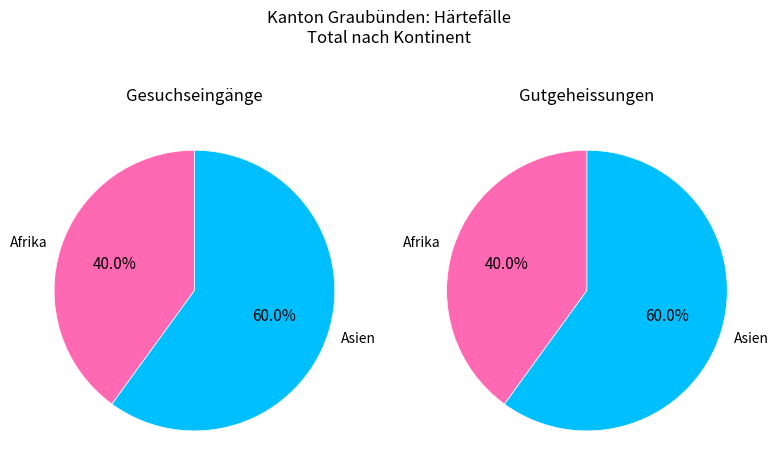

Count the number of slices in the pie.

2